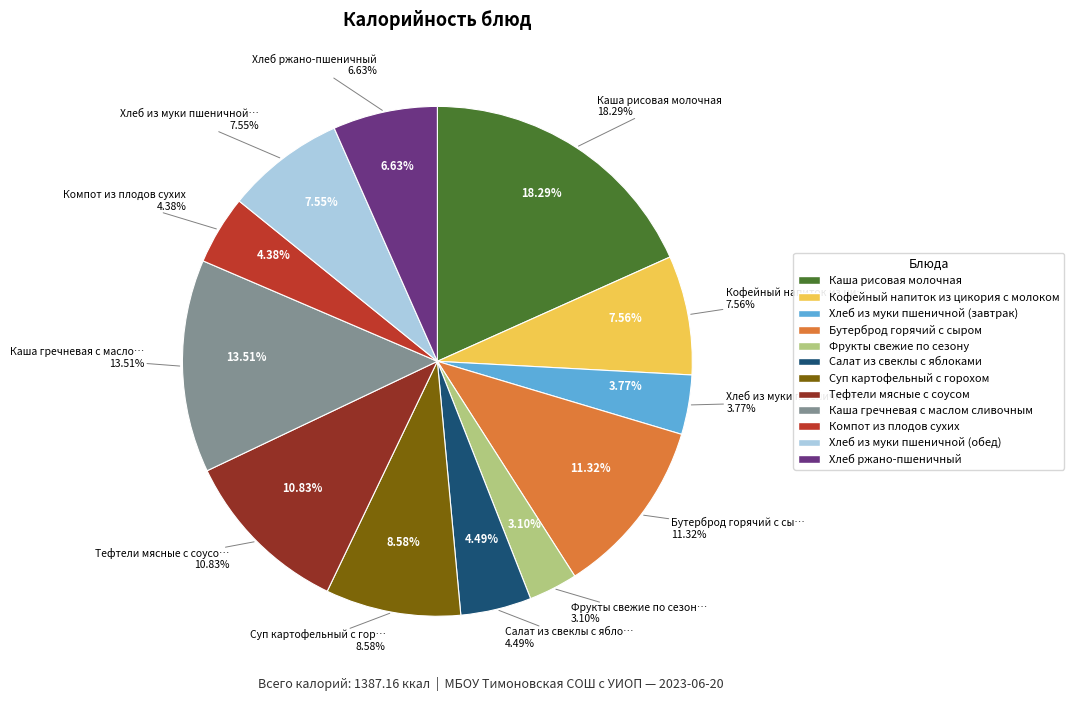

How many segments does this pie chart have?

12